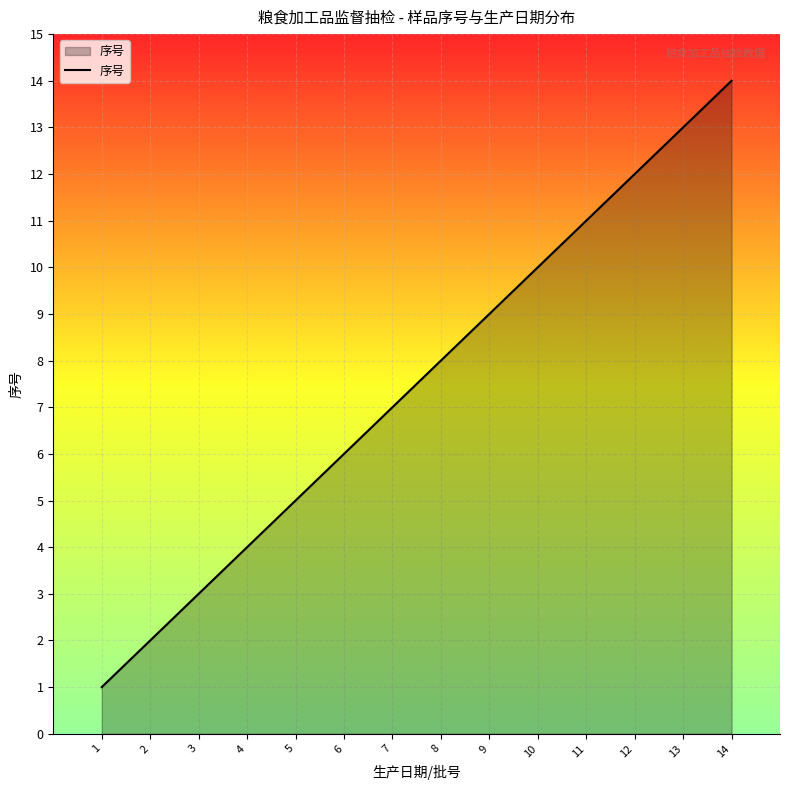

Reading left to right, list all the values displayed in this chart.

1=1	2=2	3=3	4=4	5=5	6=6	7=7	8=8	9=9	10=10	11=11	12=12	13=13	14=14